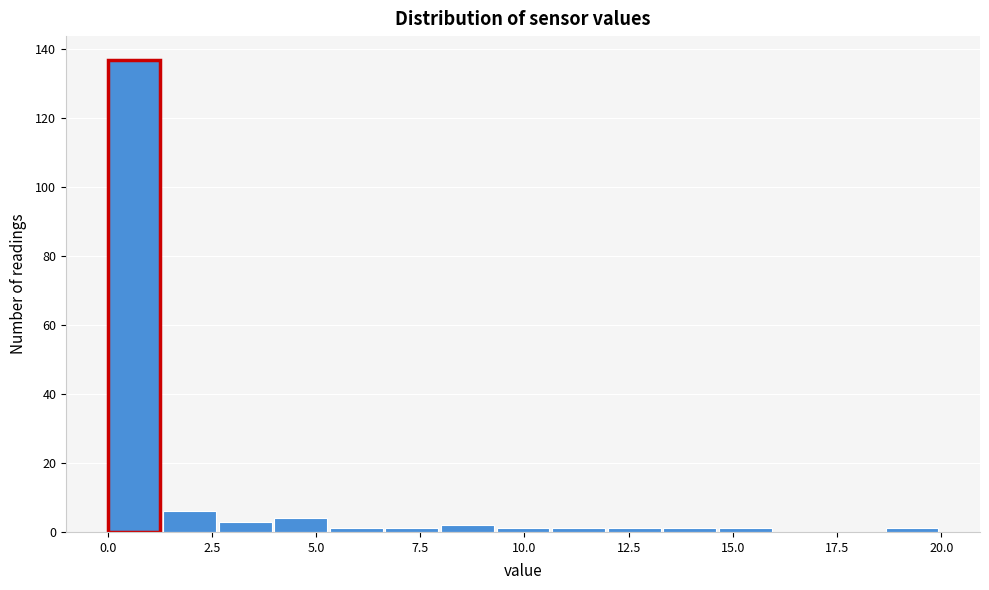

Around what value on the x-axis is the tallest bar? Give the approximate position of its centre, as read against the axis.

0.5